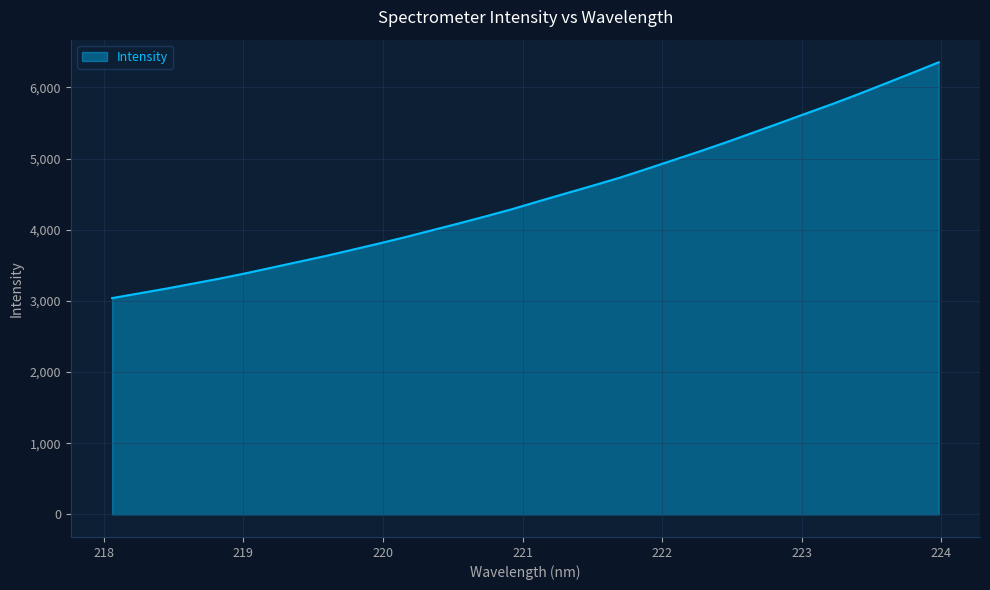

What is the difference between the maximum and minimum values?

3313.8